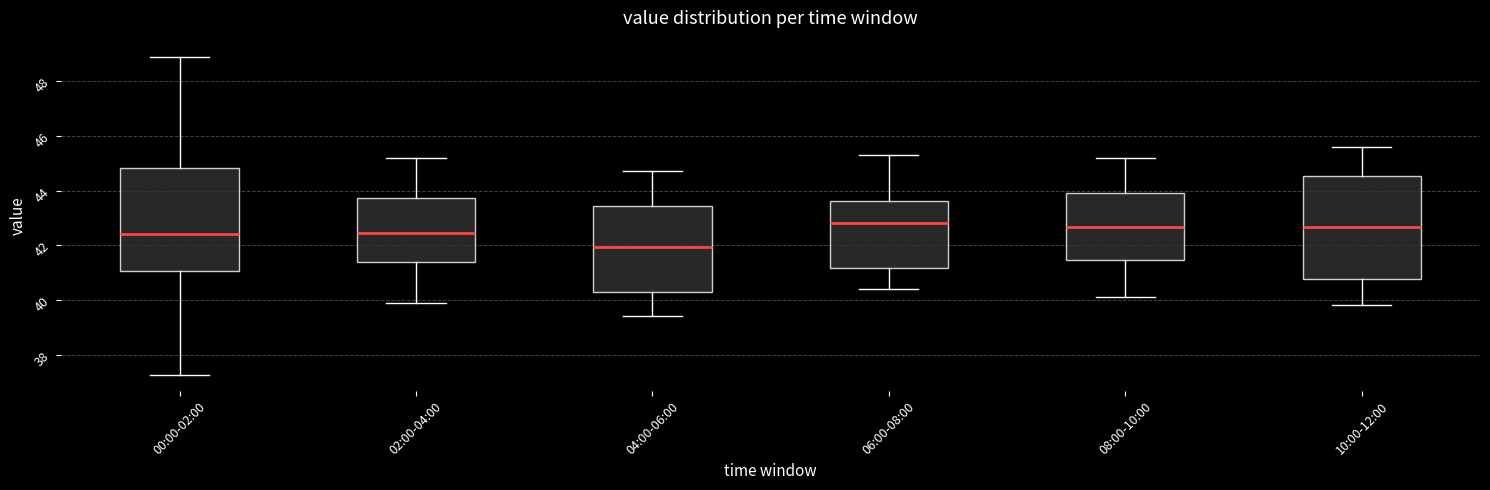

Reading left to right, read every box against the y-axis: the position of its median line, the range the box covers, and the ends of its whiskers. The values are not printed on the chart, so give them approximately, as read against the axis.

00:00-02:00: median 42.4, box 41.0 to 44.8, whiskers 37.2 to 49.0
02:00-04:00: median 42.4, box 41.4 to 43.8, whiskers 40.0 to 45.2
04:00-06:00: median 42.0, box 40.2 to 43.4, whiskers 39.4 to 44.8
06:00-08:00: median 42.8, box 41.2 to 43.6, whiskers 40.4 to 45.4
08:00-10:00: median 42.6, box 41.4 to 44.0, whiskers 40.2 to 45.2
10:00-12:00: median 42.6, box 40.8 to 44.6, whiskers 39.8 to 45.6